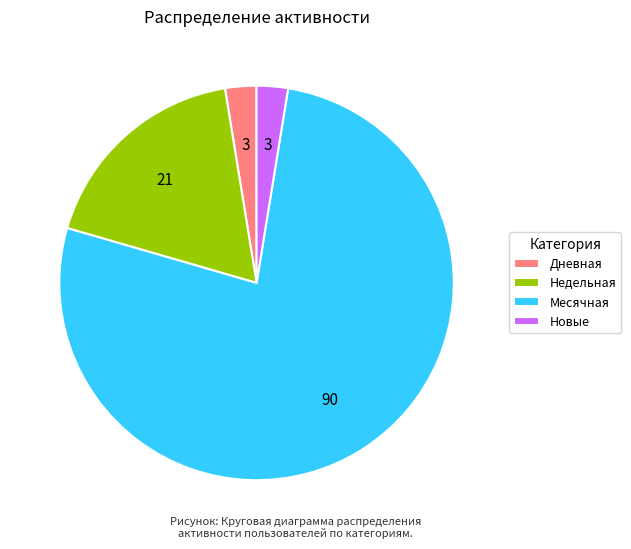

Which slice is the largest?

Месячная